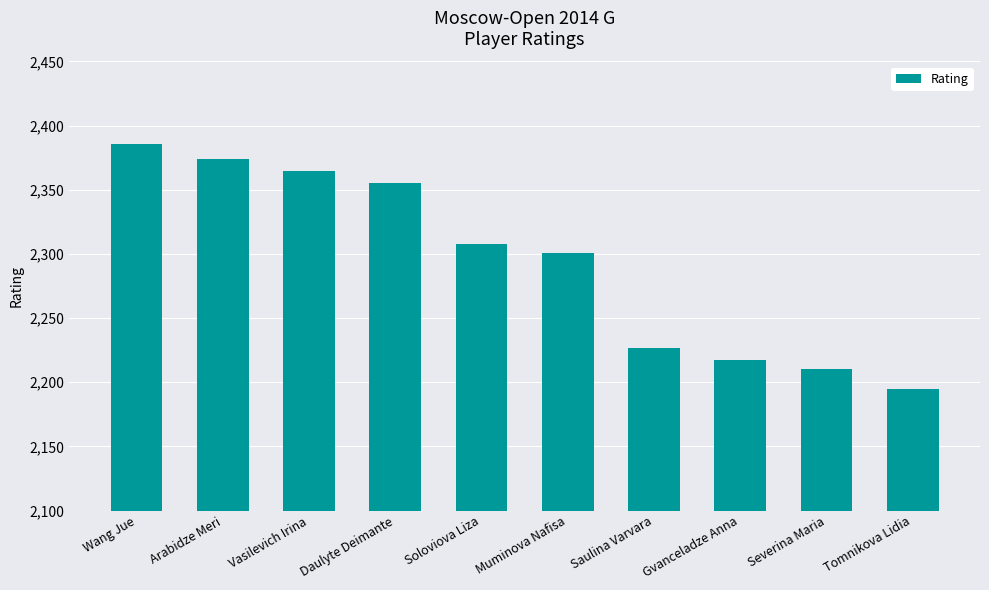

Reading left to right, transcribe all the data shown in this chart.

Wang Jue=2386	Arabidze Meri=2374	Vasilevich Irina=2365	Daulyte Deimante=2355	Soloviova Liza=2308	Muminova Nafisa=2301	Saulina Varvara=2227	Gvanceladze Anna=2217	Severina Maria=2210	Tomnikova Lidia=2195